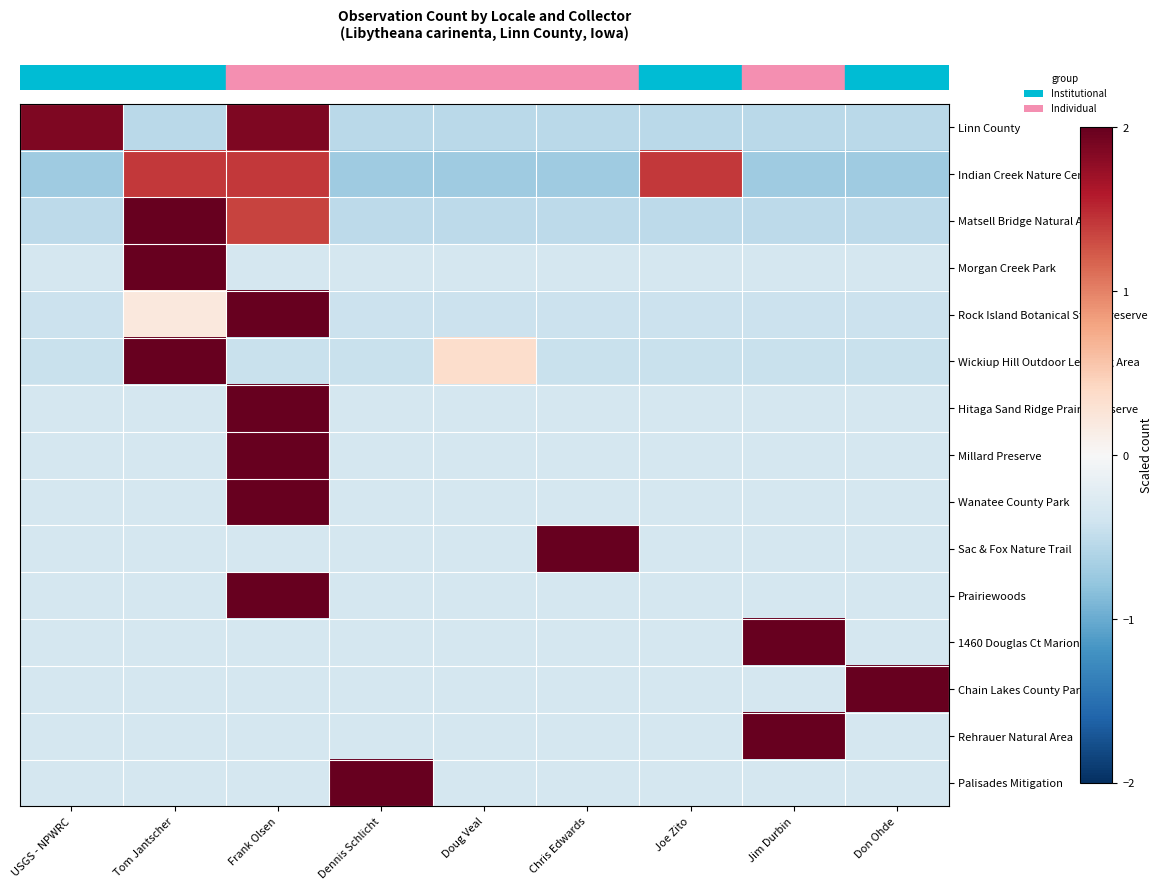

At which category does the chart reach its peak across all series?

Frank Olsen